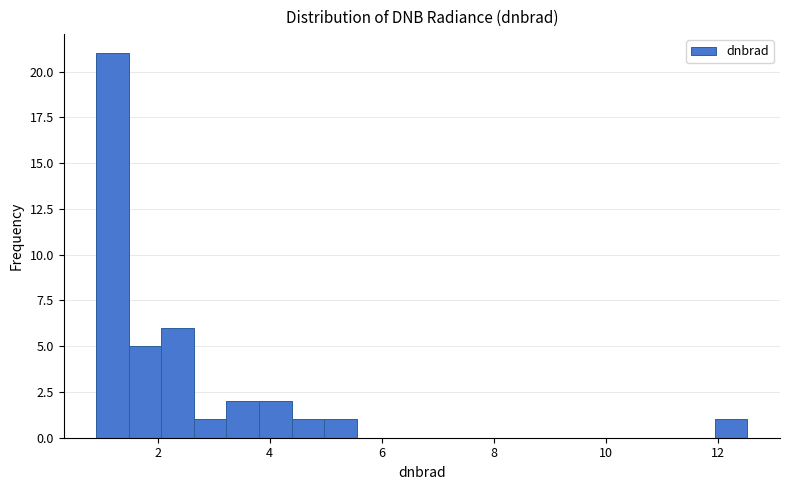

Around what value on the x-axis is the tallest bar? Give the approximate position of its centre, as read against the axis.

1.2